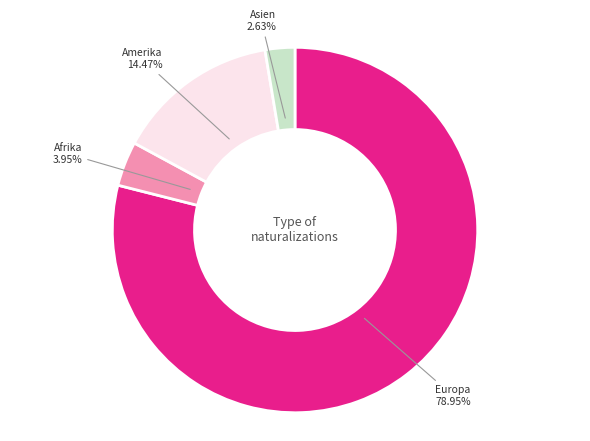

Do Europa and Afrika together represent more than half of the pie?

Yes